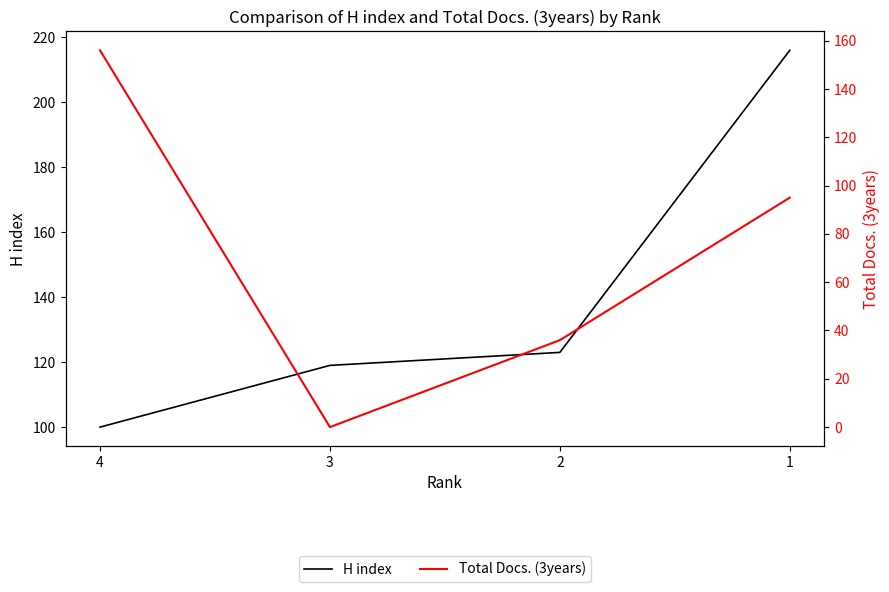

What is the value of the Total Docs. (3years) point at the 3rd from the left?

36